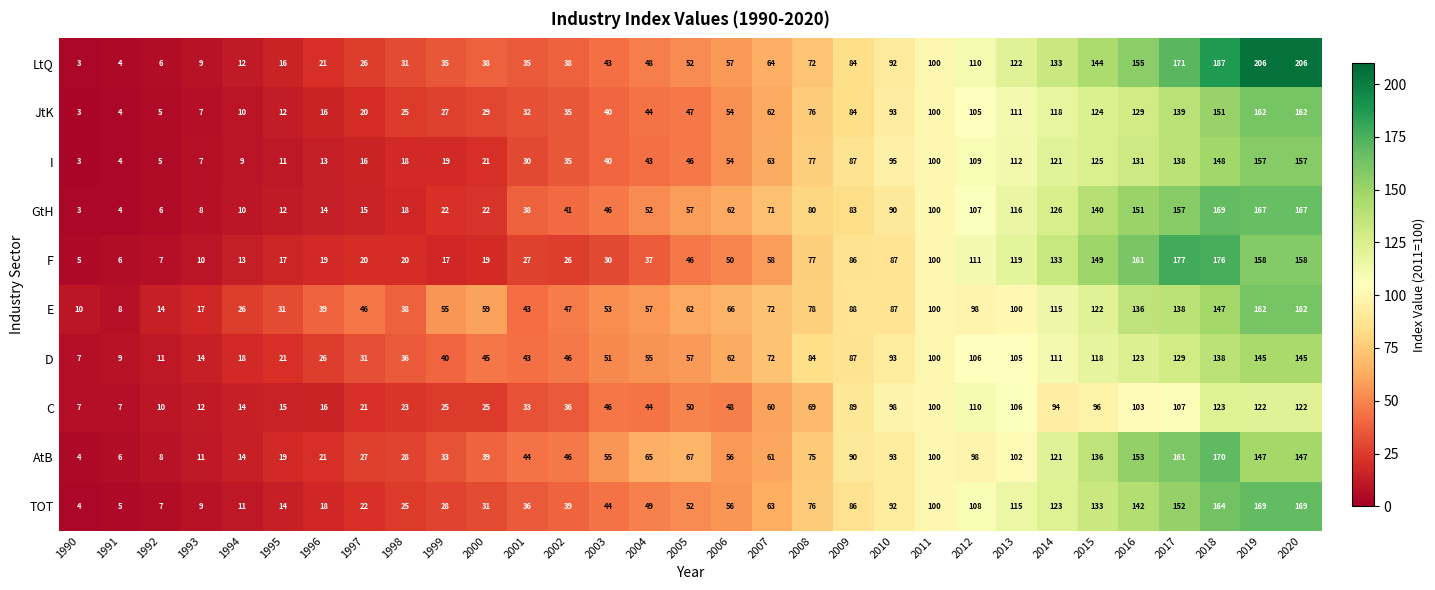

How many distinct data groups are displayed?

10